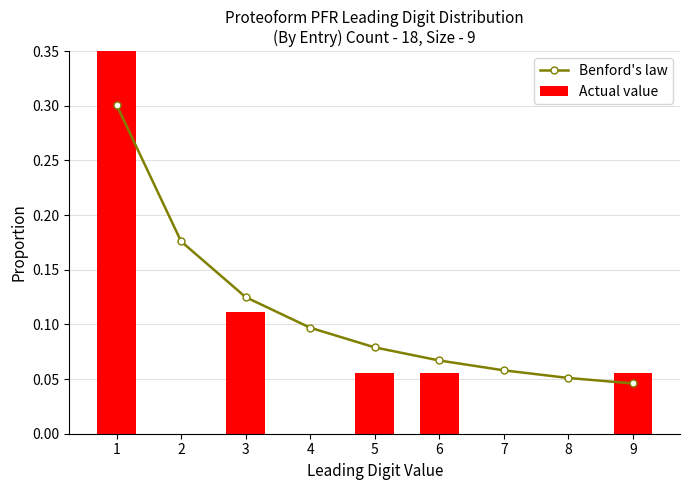

What is the greatest value displayed?

0.7